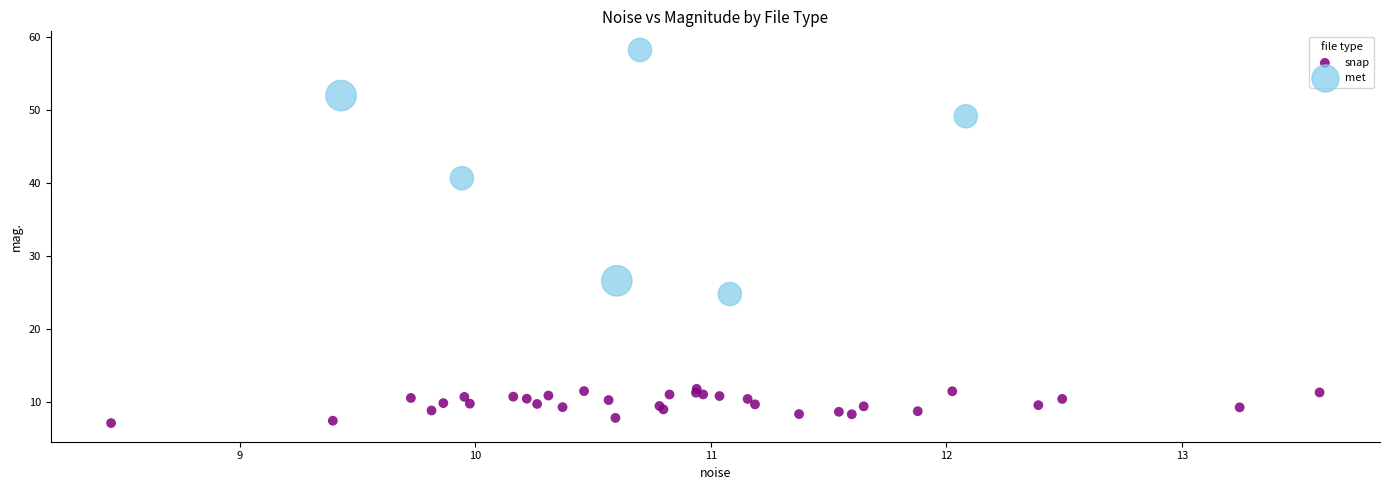

Which series reaches the minimum Y coordinate?

snap